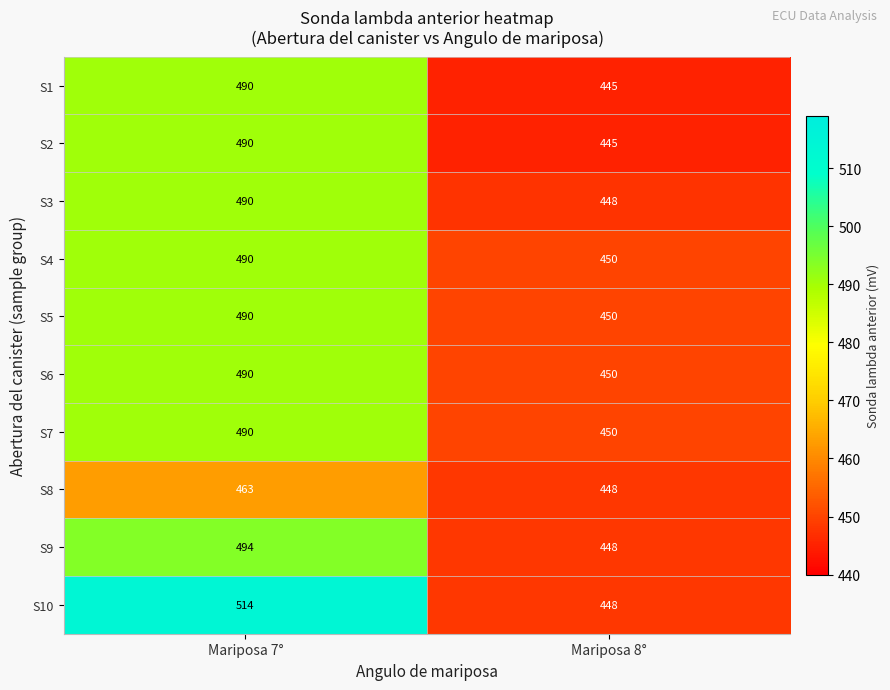

What is the difference between the highest and lowest values at Mariposa 8°?

5